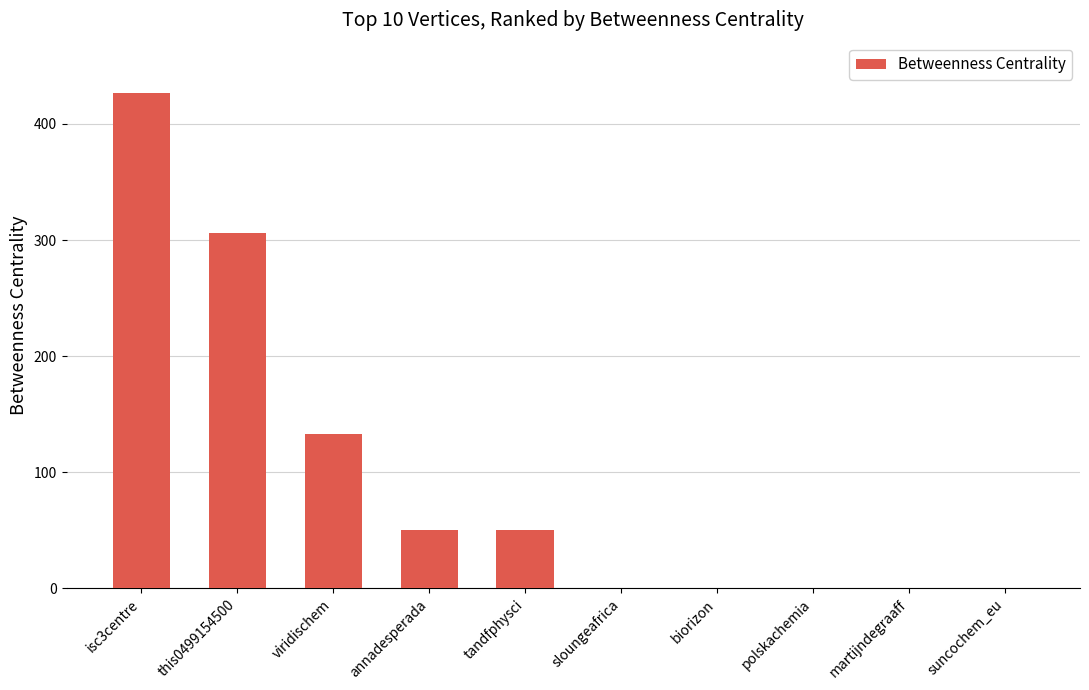

What is the difference between the values at this0499154500 and polskachemia?

306